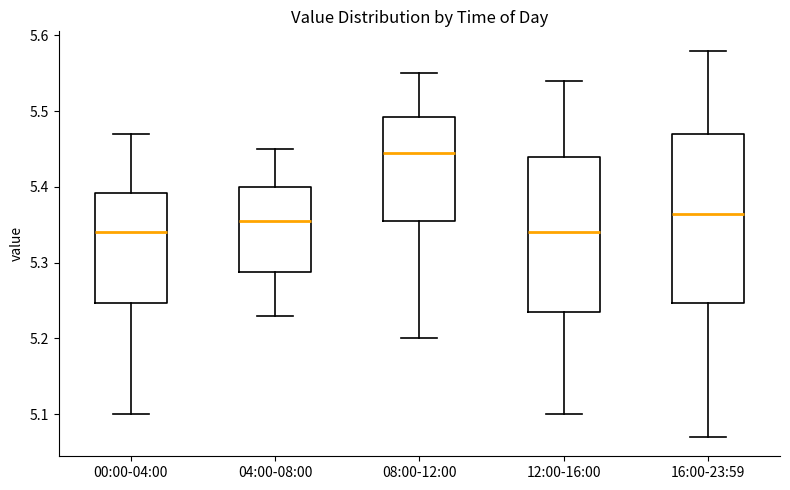

Reading left to right, transcribe this box plot: for each box, give where its median line is, the range the box spans, and where its two whiskers end, as read against the y-axis. The values are not printed on the chart, so give them approximately, as read against the axis.

00:00-04:00: median 5.34, box 5.25 to 5.39, whiskers 5.10 to 5.47
04:00-08:00: median 5.36, box 5.29 to 5.40, whiskers 5.23 to 5.45
08:00-12:00: median 5.45, box 5.36 to 5.49, whiskers 5.20 to 5.55
12:00-16:00: median 5.34, box 5.24 to 5.44, whiskers 5.10 to 5.54
16:00-23:59: median 5.37, box 5.25 to 5.47, whiskers 5.07 to 5.58